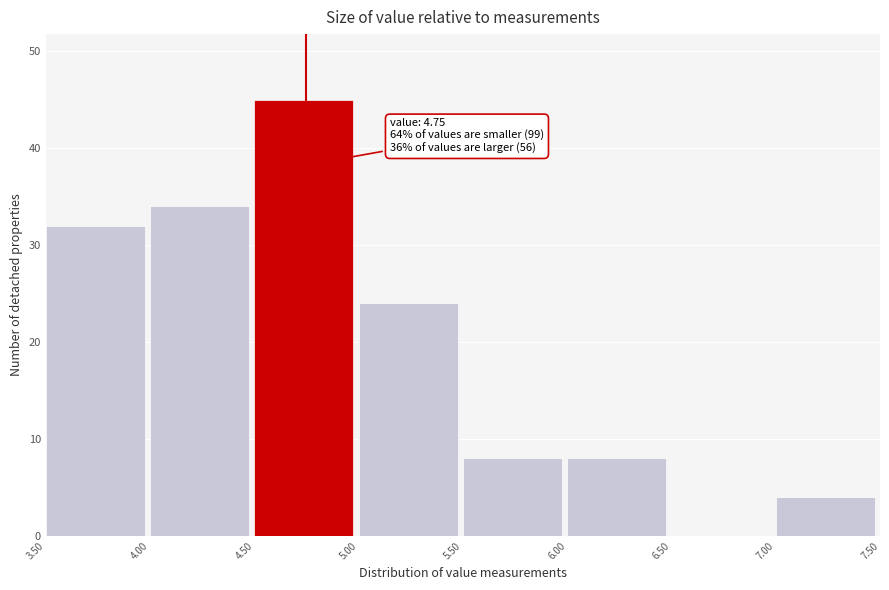

Over which range of the x-axis is the bar tallest?

4.50 to 5.00